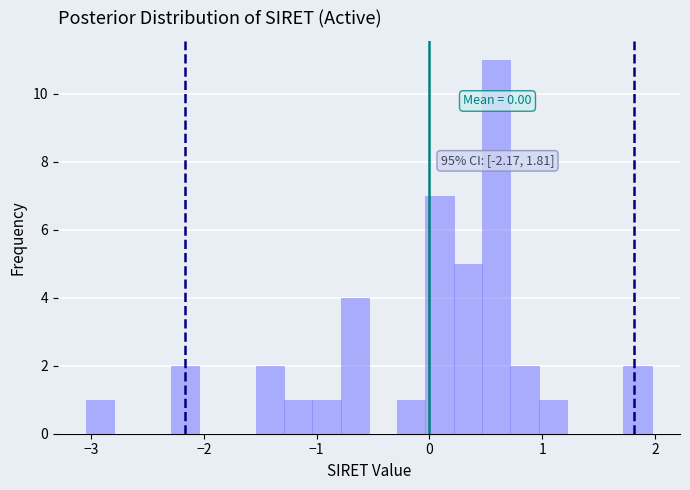

Around what value on the x-axis is the tallest bar? Give the approximate position of its centre, as read against the axis.

0.6